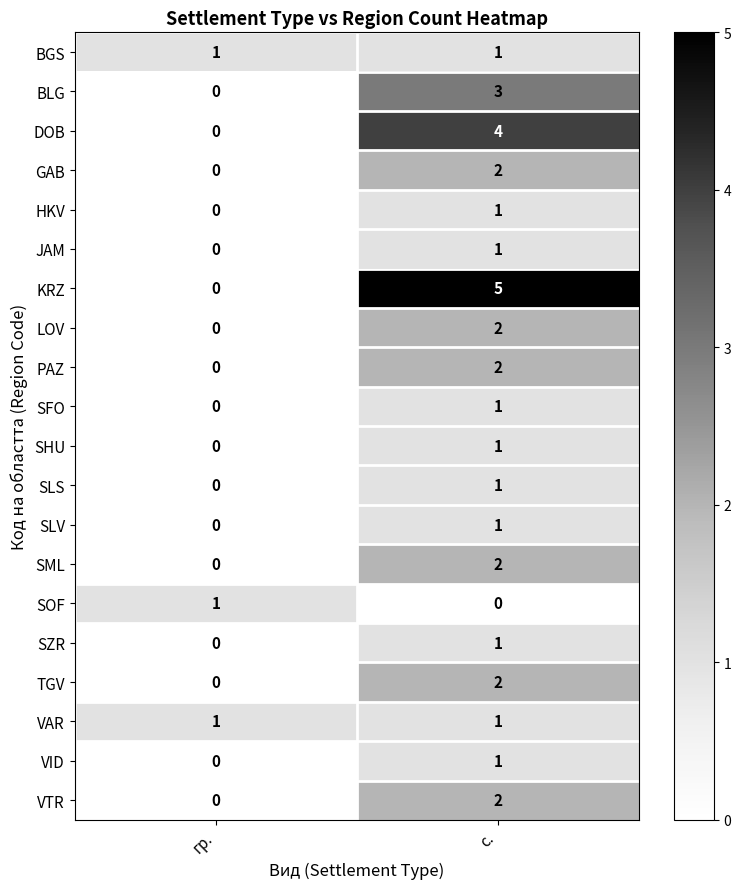

Which series has the largest total across all categories?

KRZ